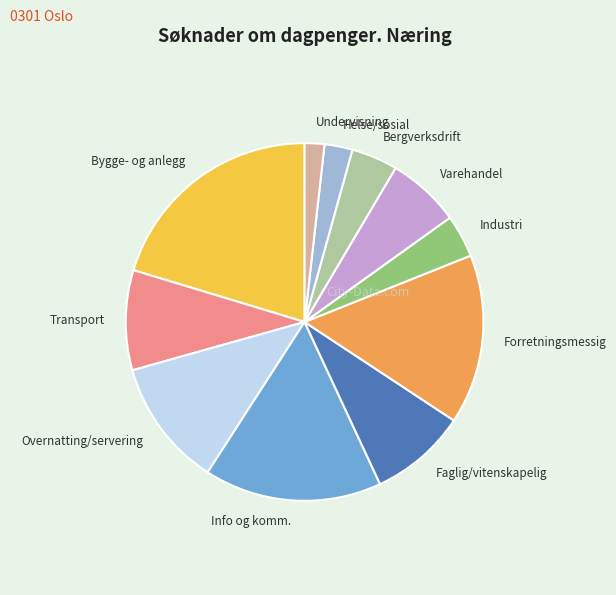

How many slices are in this pie chart?

11